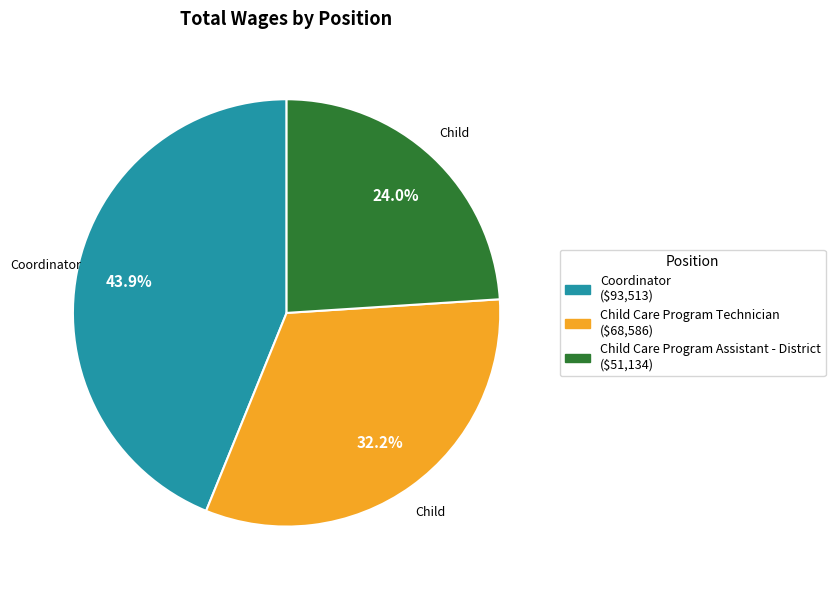

Count the number of slices in the pie.

3